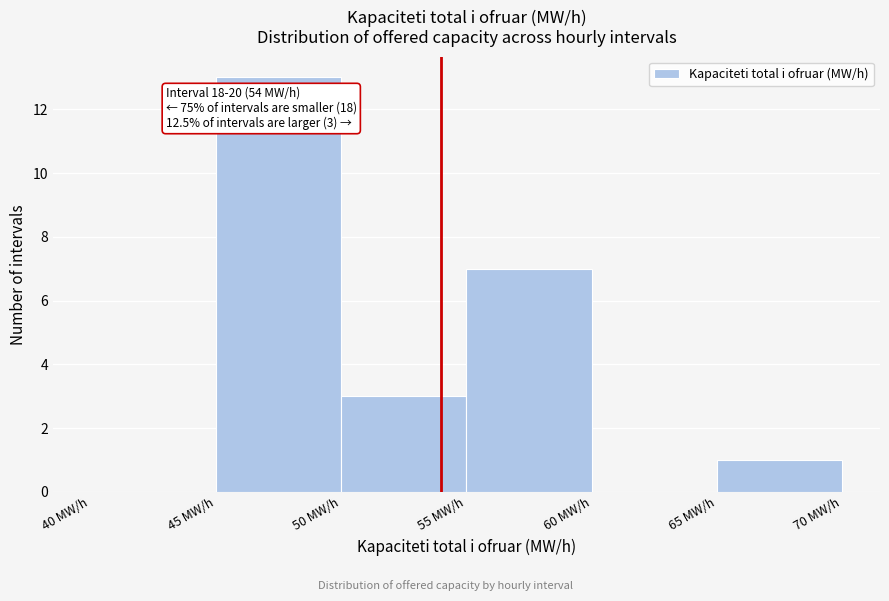

Which range on the x-axis has the tallest bar?

45 to 50